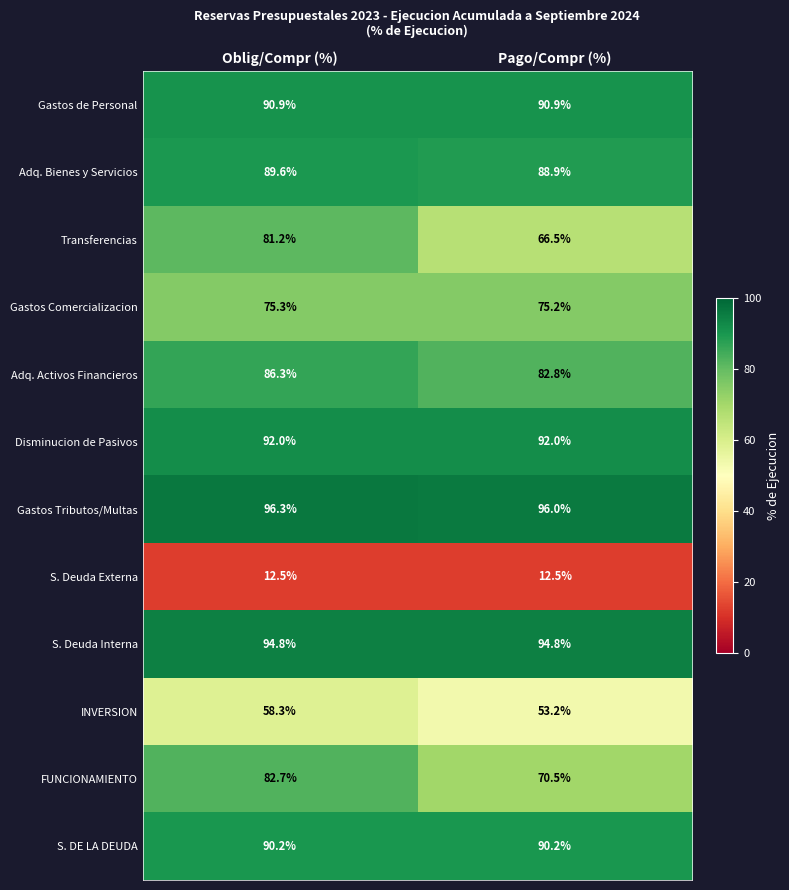

Reading right to left, extract all data points from this chart.

Gastos de Personal: 90.9	90.9
Adq. Bienes y Servicios: 88.9	89.6
Transferencias: 66.5	81.2
Gastos Comercializacion: 75.2	75.3
Adq. Activos Financieros: 82.8	86.3
Disminucion de Pasivos: 92.0	92.0
Gastos Tributos/Multas: 96.0	96.3
S. Deuda Externa: 12.5	12.5
S. Deuda Interna: 94.8	94.8
INVERSION: 53.2	58.3
FUNCIONAMIENTO: 70.5	82.7
S. DE LA DEUDA: 90.2	90.2